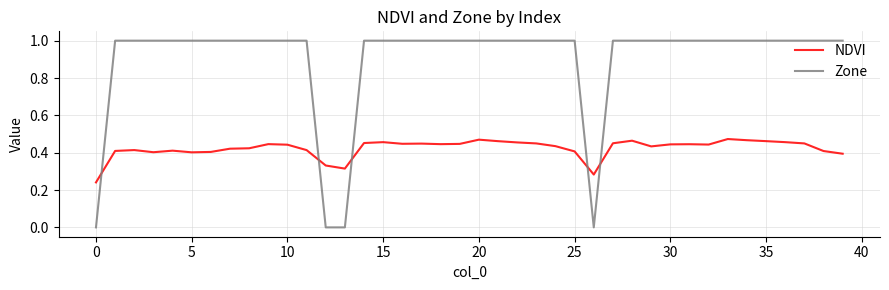

Which series ends up on top after the final intersection of NDVI and Zone?

Zone